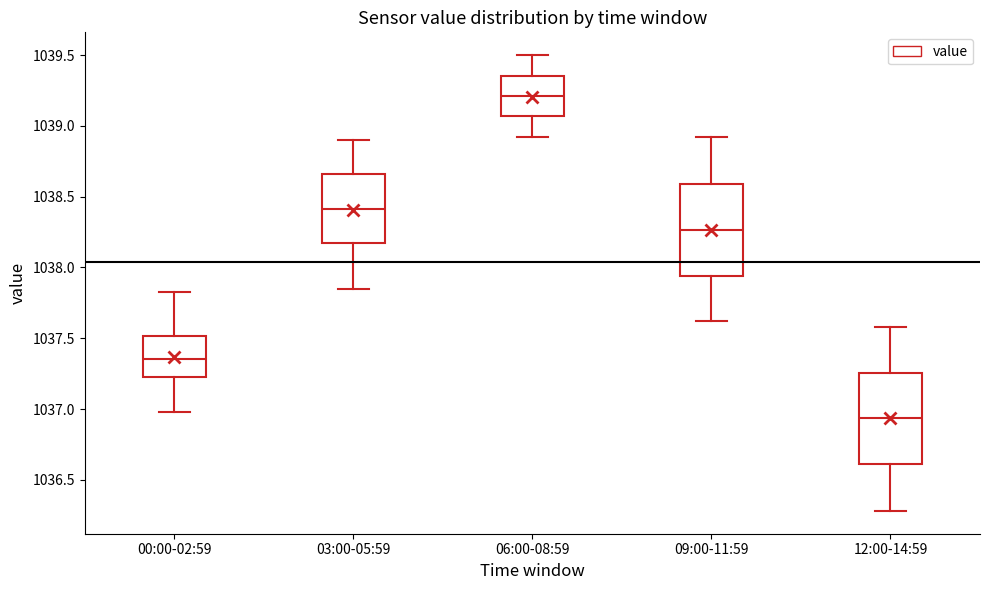

Reading left to right, transcribe this box plot: for each box, give where its median line is, the range the box spans, and where its two whiskers end, as read against the y-axis. The values are not printed on the chart, so give them approximately, as read against the axis.

00:00-02:59: median 1037.35, box 1037.25 to 1037.50, whiskers 1037.00 to 1037.85
03:00-05:59: median 1038.40, box 1038.15 to 1038.65, whiskers 1037.85 to 1038.90
06:00-08:59: median 1039.20, box 1039.05 to 1039.35, whiskers 1038.90 to 1039.50
09:00-11:59: median 1038.25, box 1037.95 to 1038.60, whiskers 1037.60 to 1038.90
12:00-14:59: median 1036.95, box 1036.60 to 1037.25, whiskers 1036.30 to 1037.60